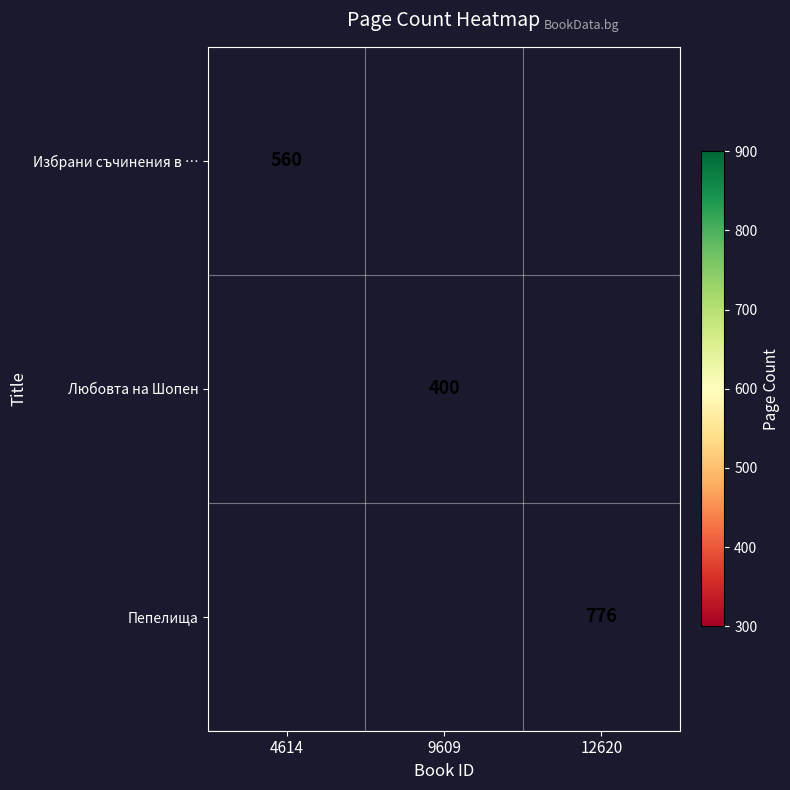

At which category is the sum across all series the highest?

12620